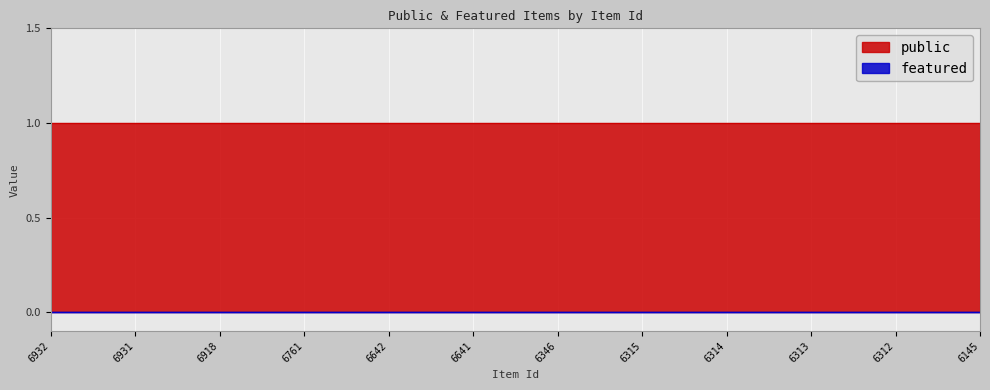

True or false: featured and public intersect in this chart.

False